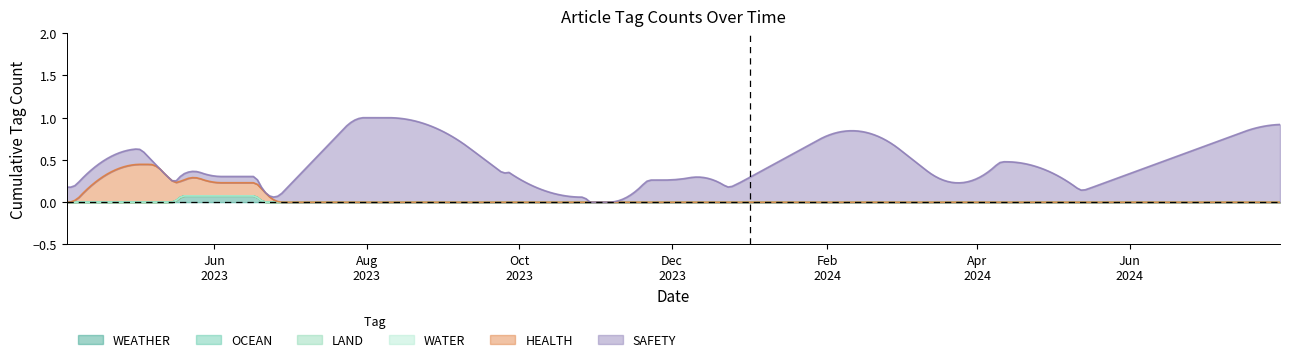

How many lines are shown in the chart?

6